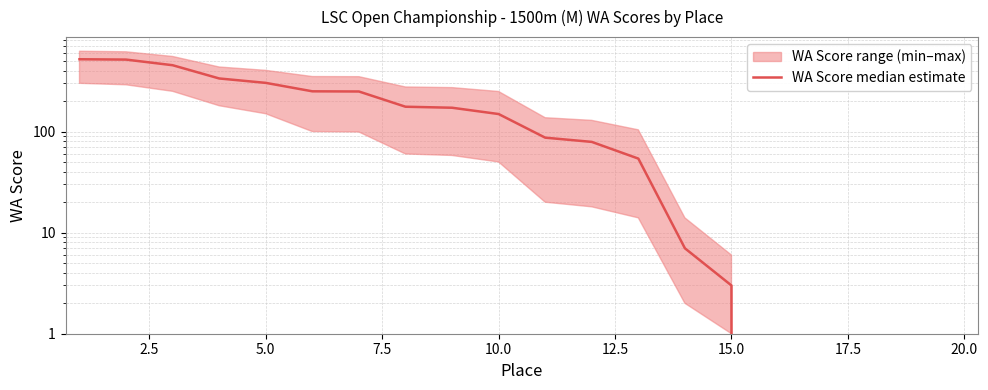

What is the average value?

168